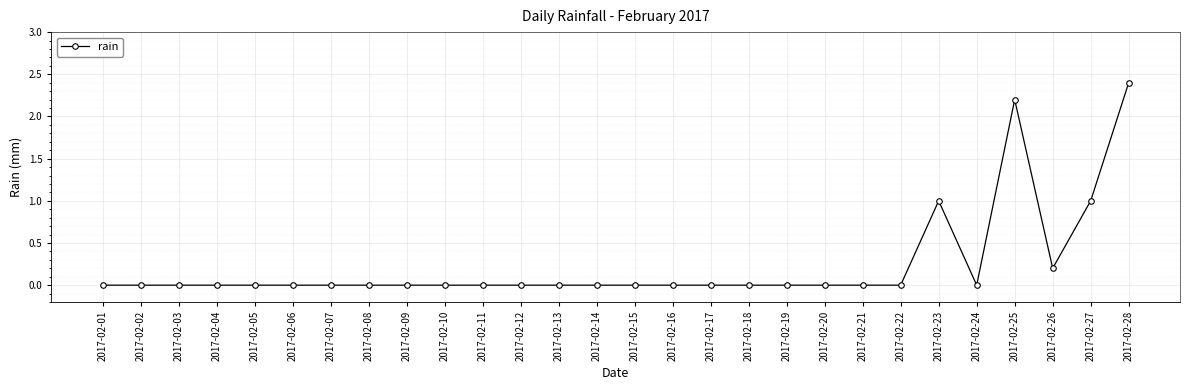

What is the greatest value displayed?

2.4